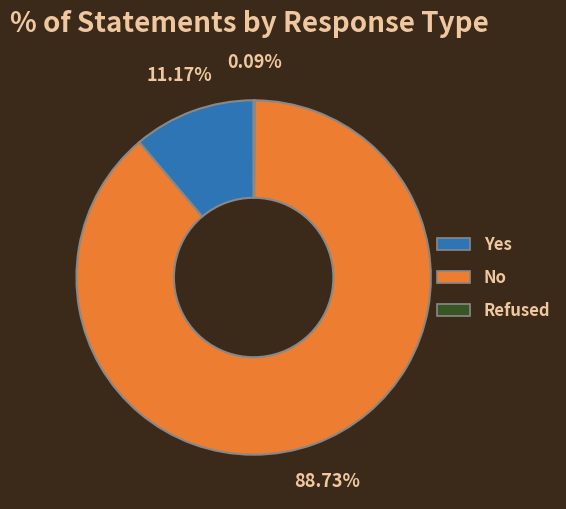

Is there any slice that represents more than half of the pie?

Yes